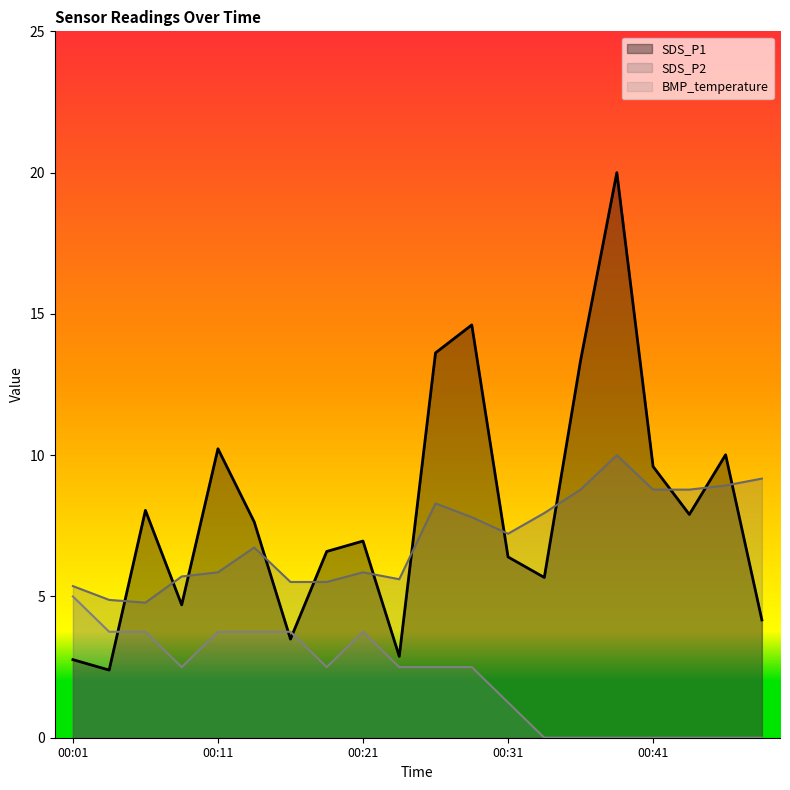

What is the sum of all SDS_P1 values?

161.0